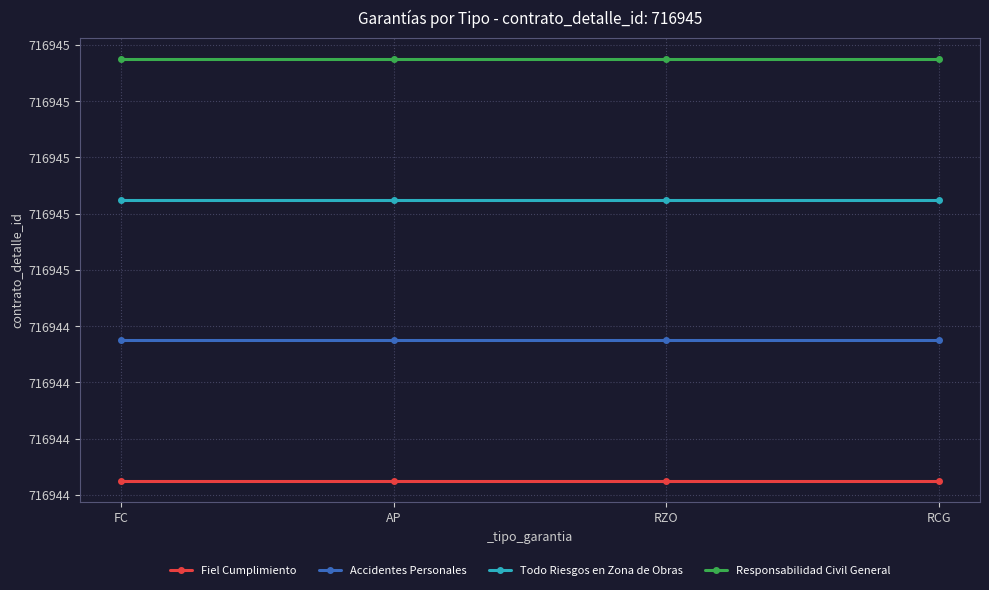

What are all the series names shown in the legend?

Fiel Cumplimiento, Accidentes Personales, Todo Riesgos en Zona de Obras, Responsabilidad Civil General